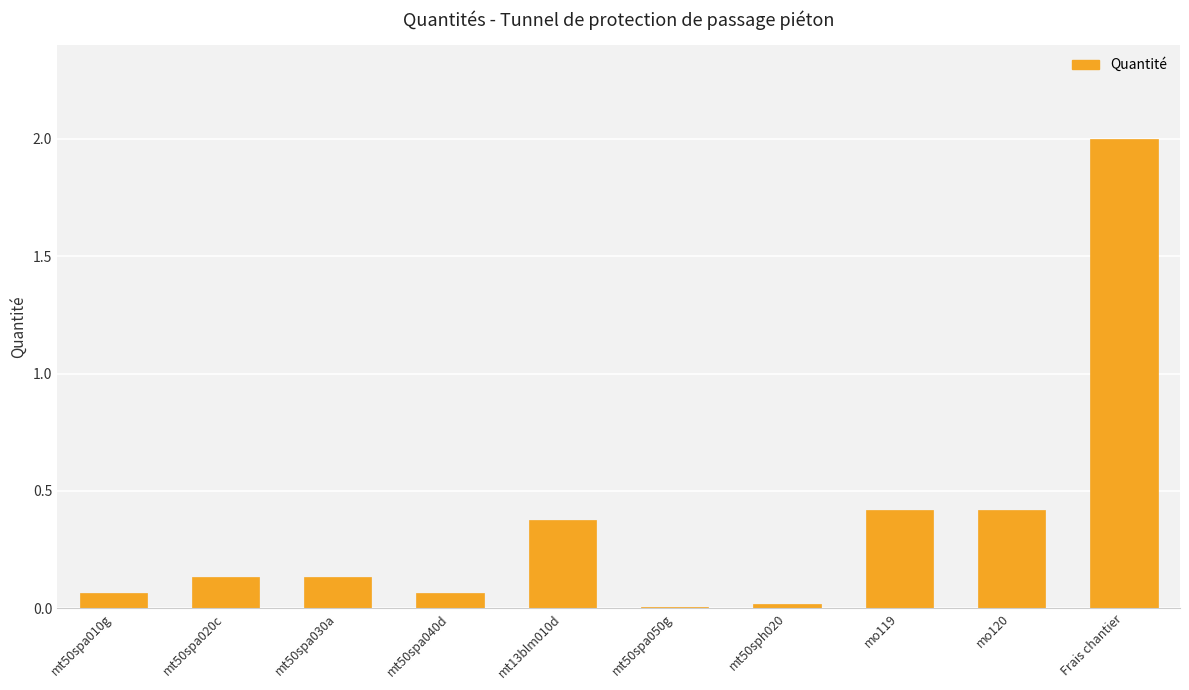

What is the sum of the values at mo120 and mt50spa030a?

0.6